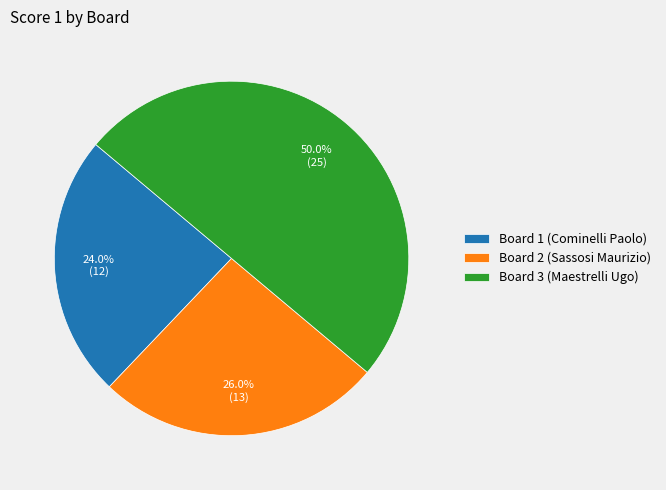

What percentage is the Board 3 (Maestrelli Ugo) slice, to the nearest percent?

50%